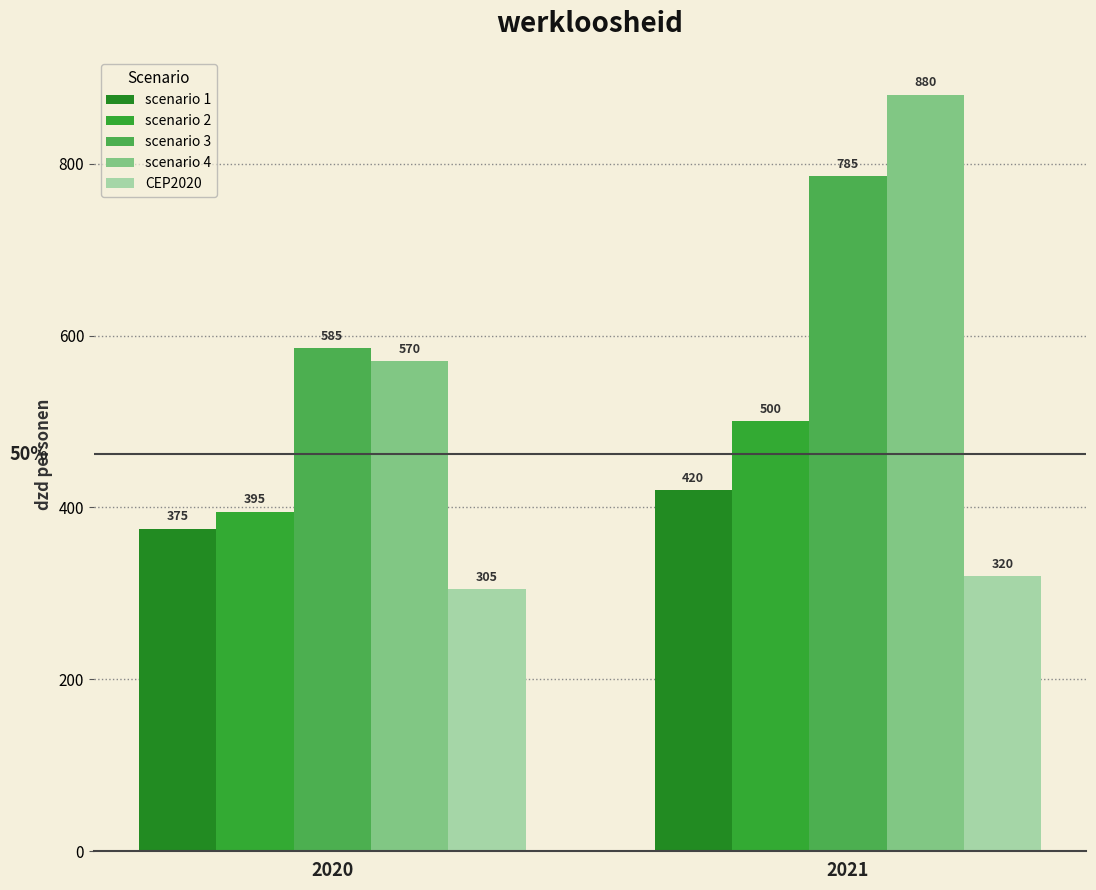

At how many categories does at least one series exceed 400?

2